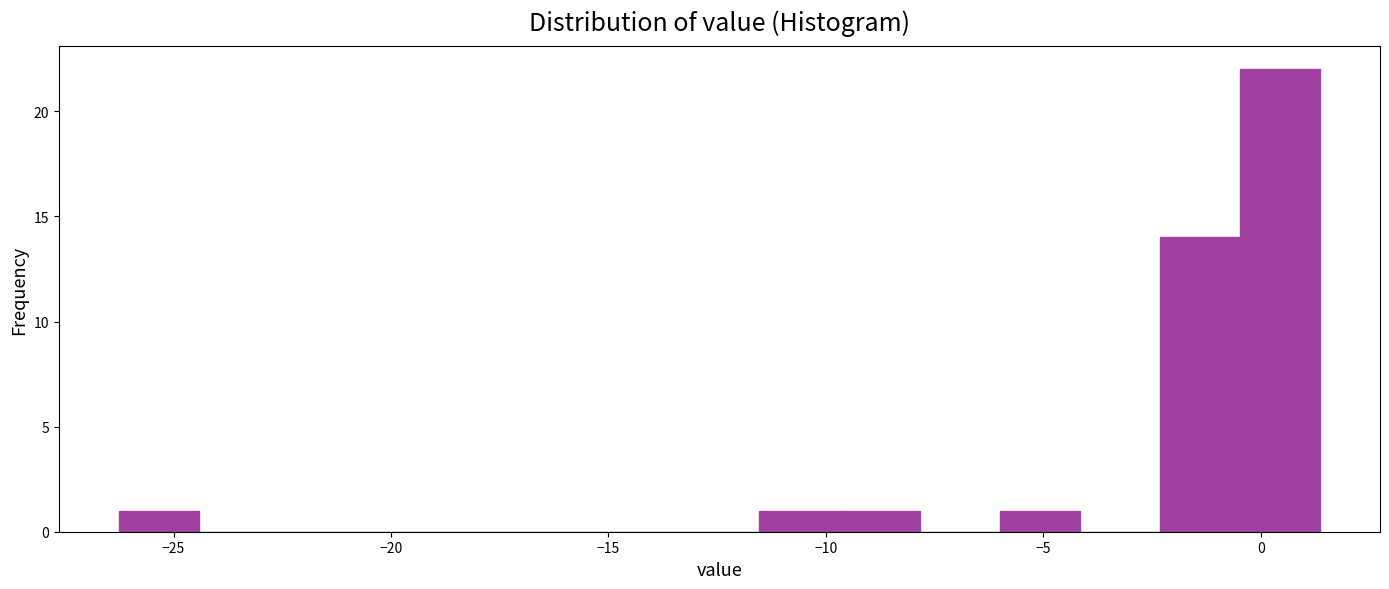

Around what value on the x-axis is the tallest bar? Give the approximate position of its centre, as read against the axis.

0.5